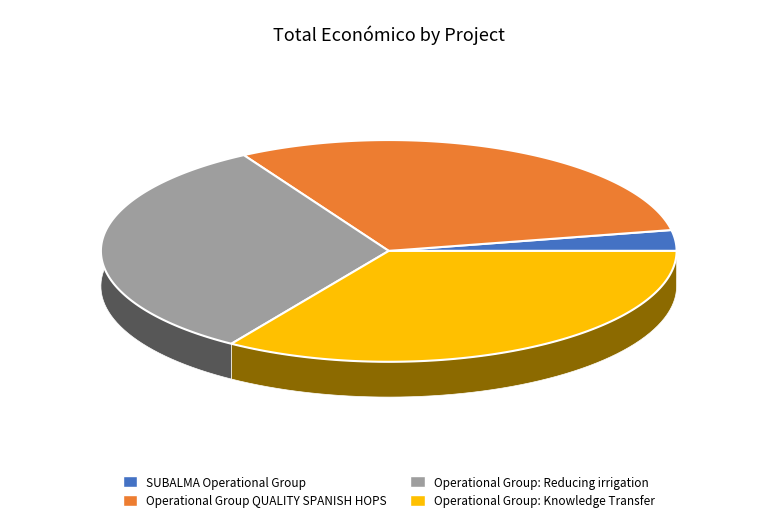

What is the ratio of the value at Operational Group: Reducing irrigation to the value at SUBALMA Operational Group?

10.7